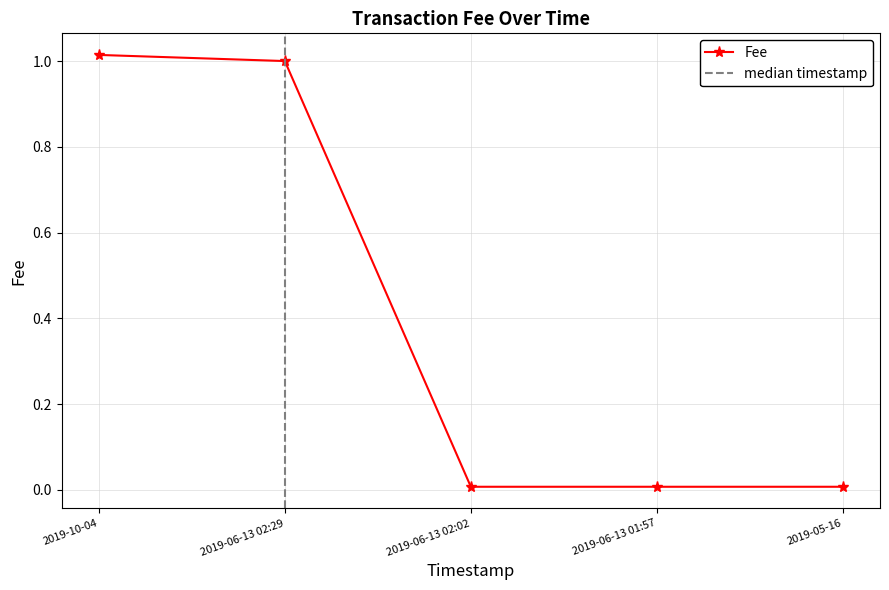

At which category does the chart reach its minimum across all series?

2019-06-13 02:02